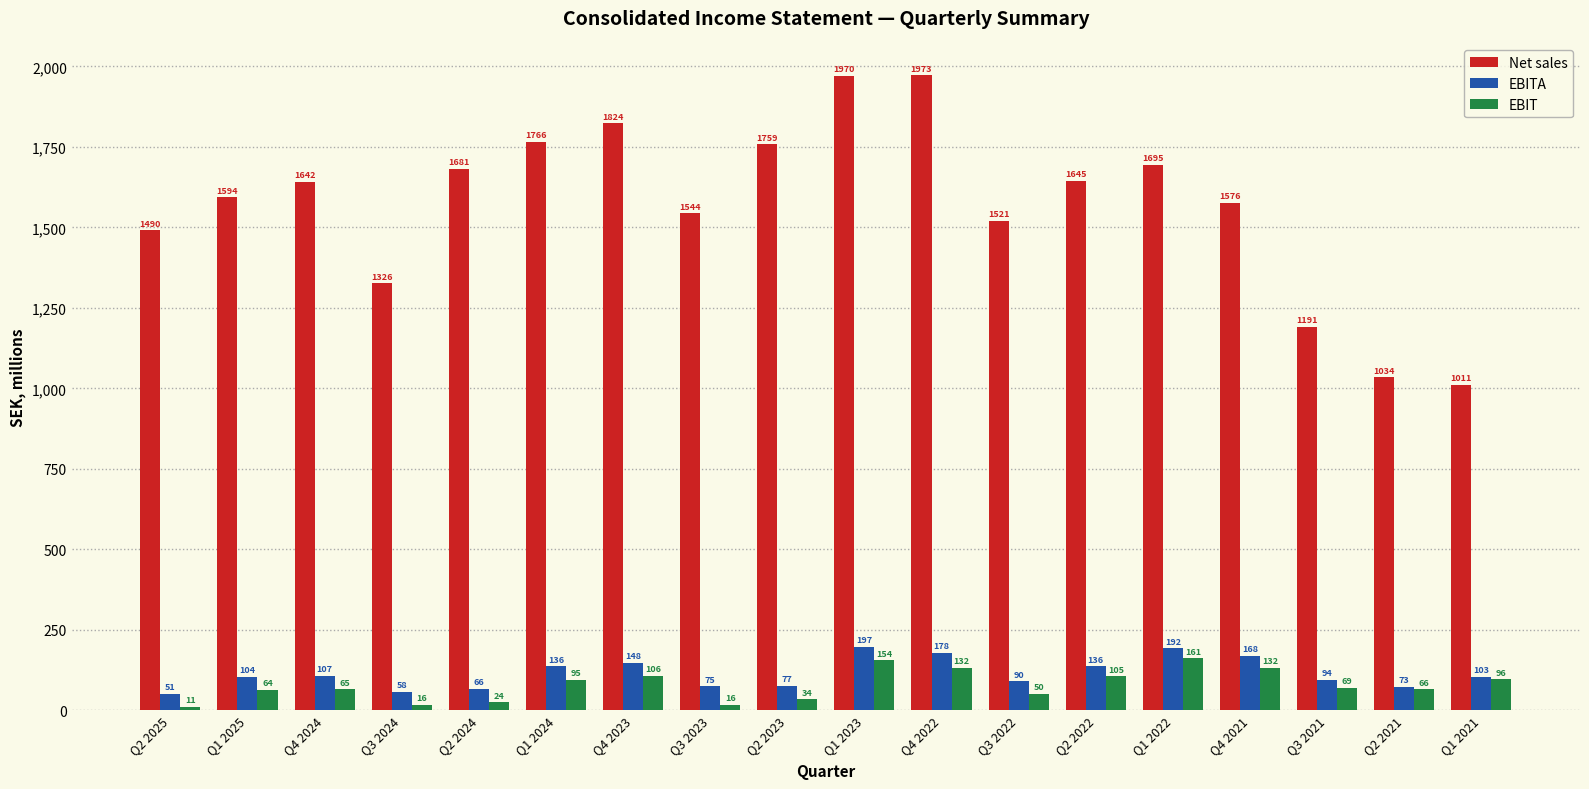

What is the difference between the EBITA values at Q4 2022 and Q1 2022?

14.1